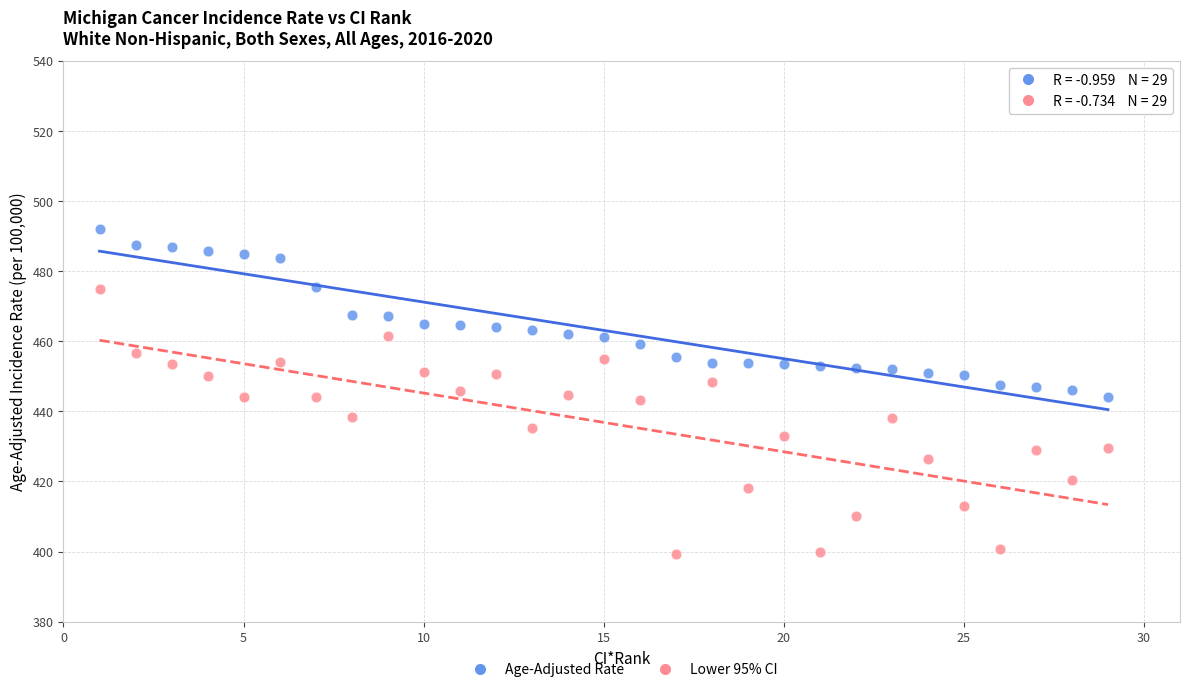

What is the X range (max minus min) for the scatter plot?

28.0